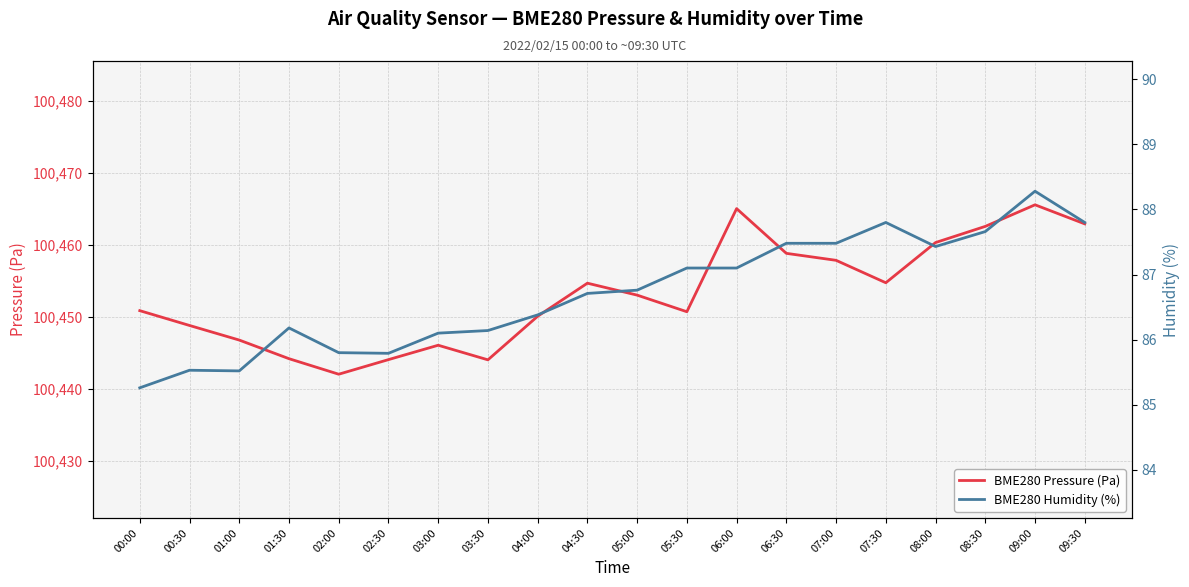

How many lines are shown in the chart?

2